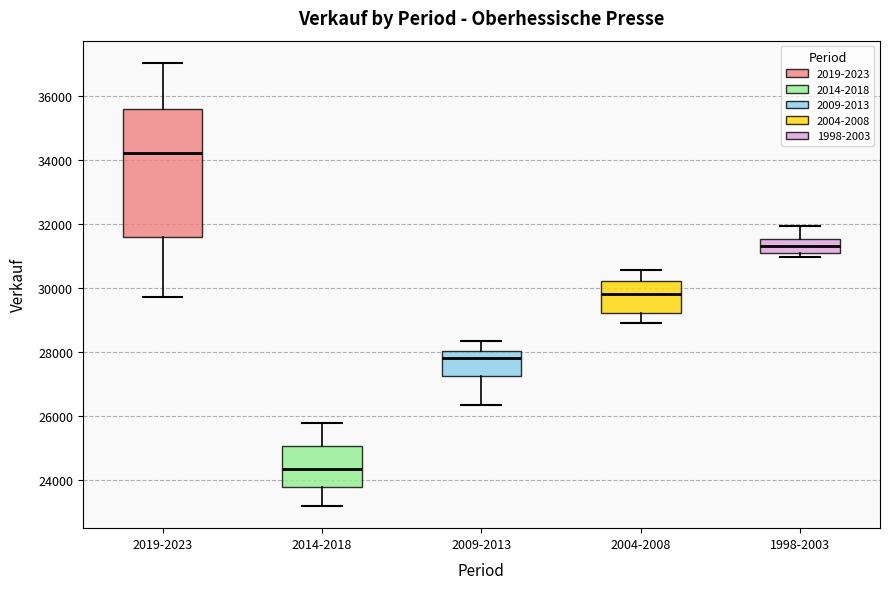

Where is the lower edge of the box for 2009-2013 on the y-axis? The values are not printed on the chart, so give them approximately, as read against the axis.

27200